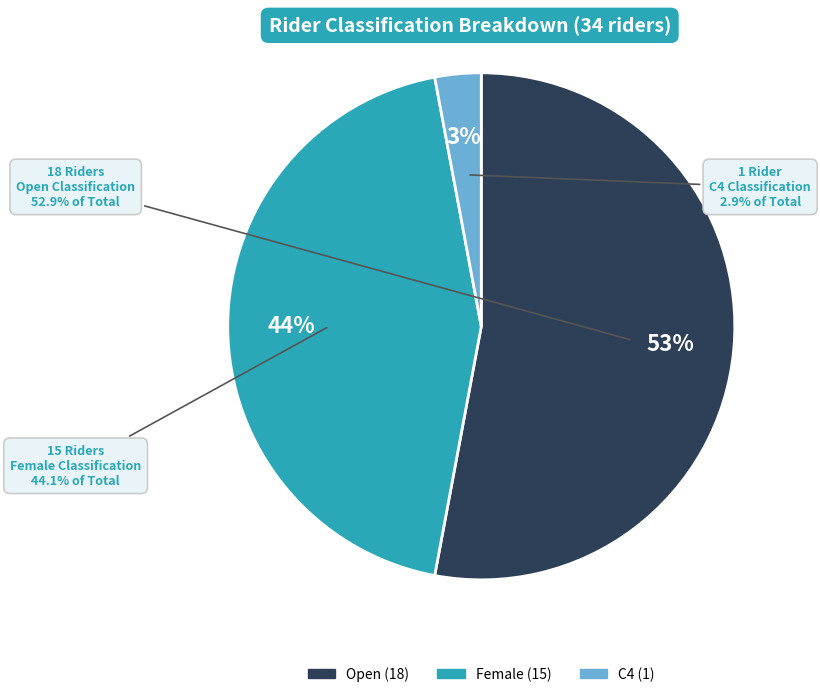

To the nearest percent, what is the combined percentage of C4 and Open?

56%